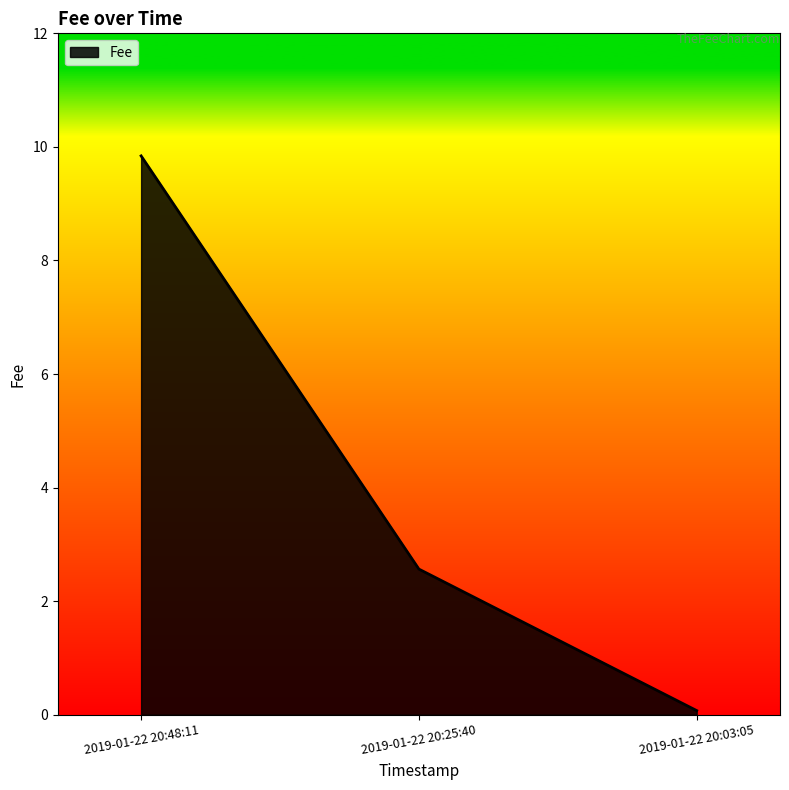

Which has a higher value, 2019-01-22 20:48:11 or 2019-01-22 20:25:40?

2019-01-22 20:48:11